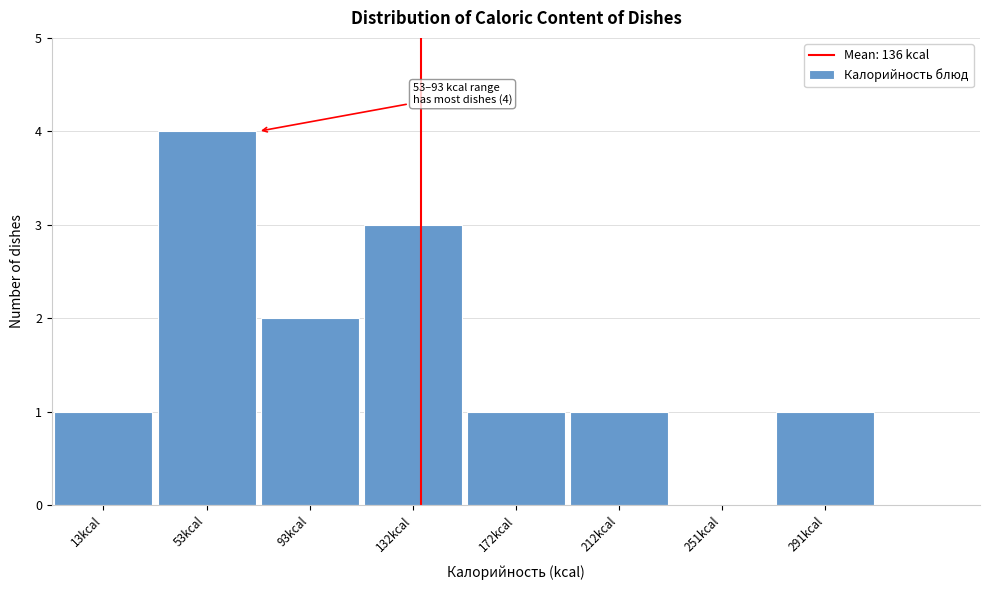

Reading left to right, extract all data points from this chart.

13kcal=1	53kcal=4	93kcal=2	132kcal=3	172kcal=1	212kcal=1	251kcal=0	291kcal=1